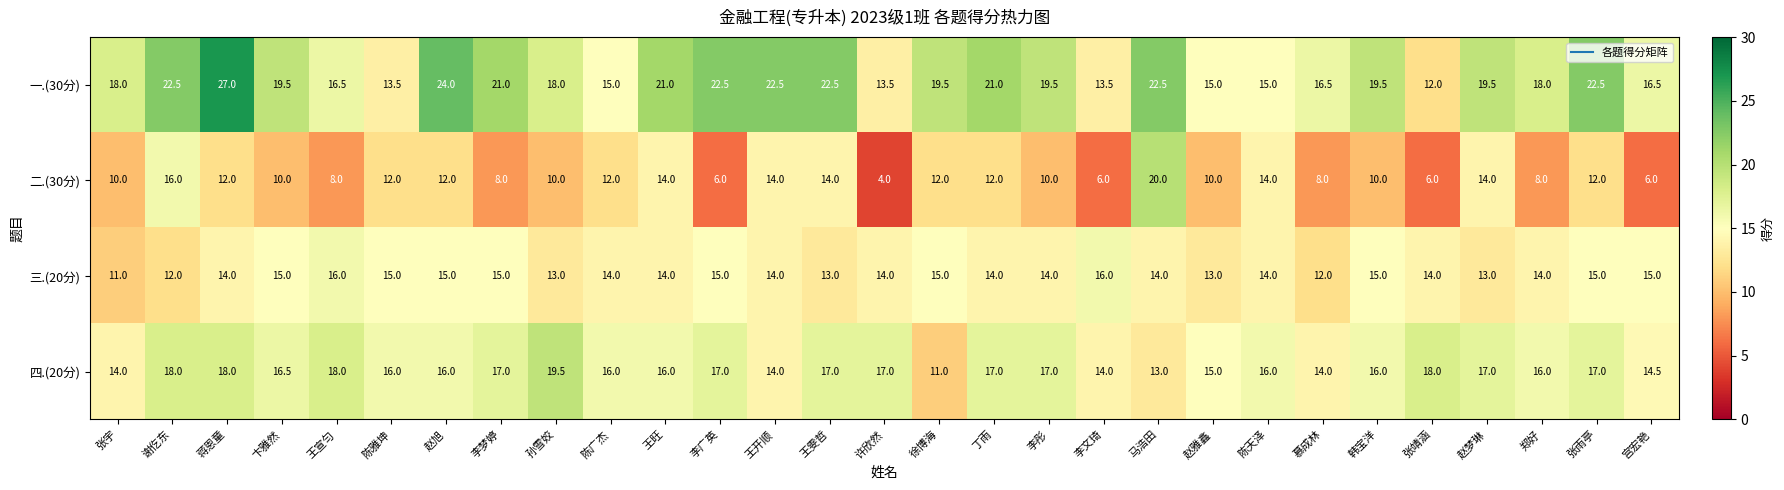

The value of 四.(20分) at 王宣匀 is 26.1. True or false?

False